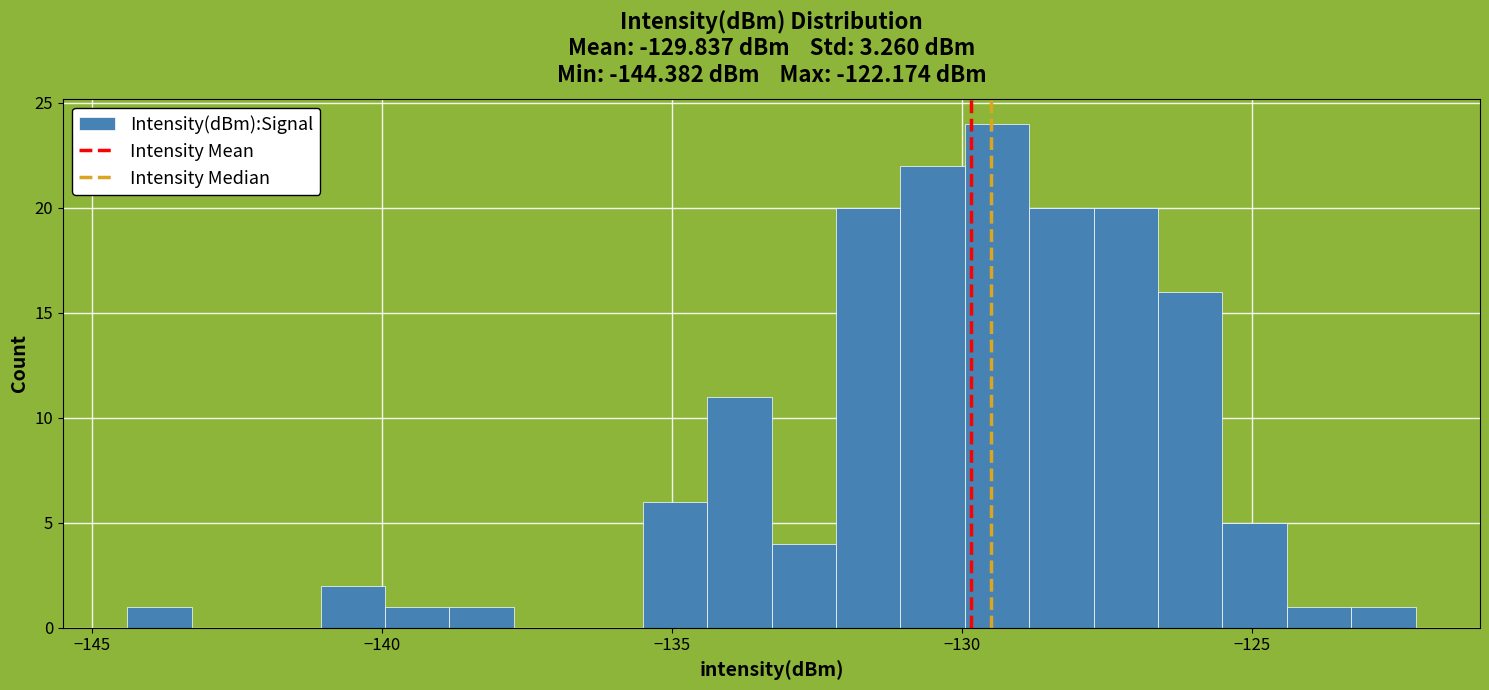

Around what value on the x-axis is the tallest bar? Give the approximate position of its centre, as read against the axis.

-129.5